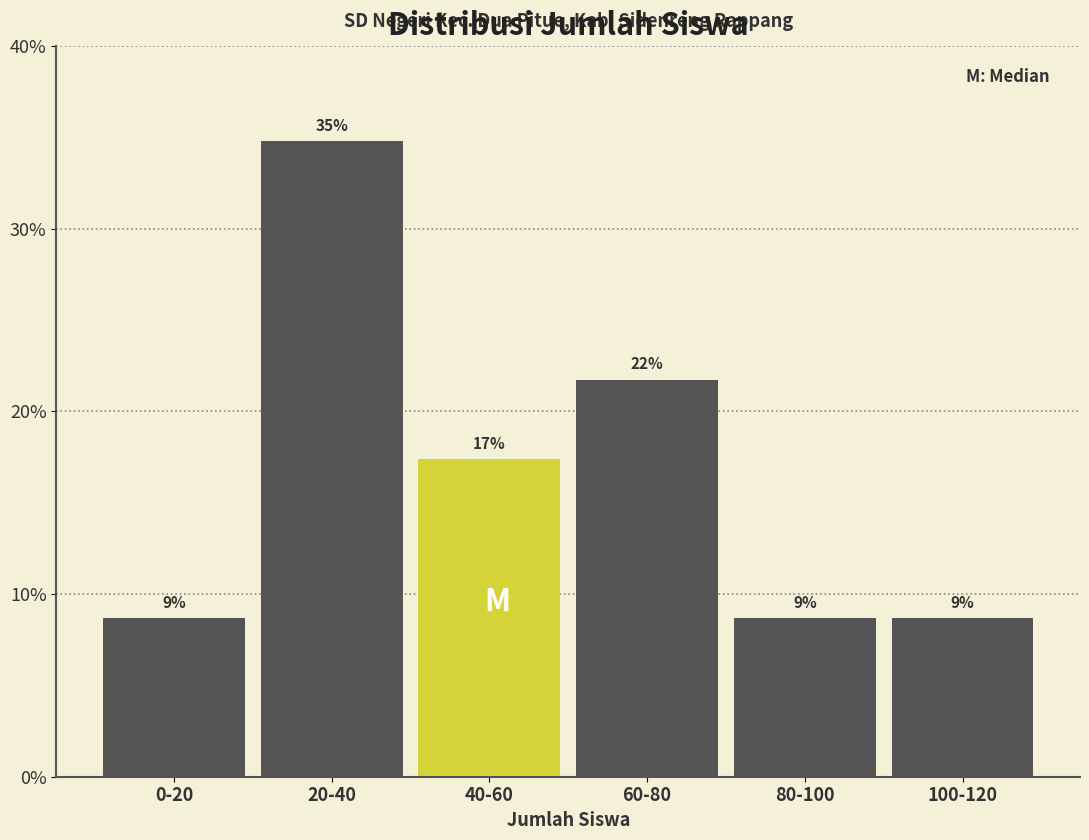

Does the chart contain any negative values?

No